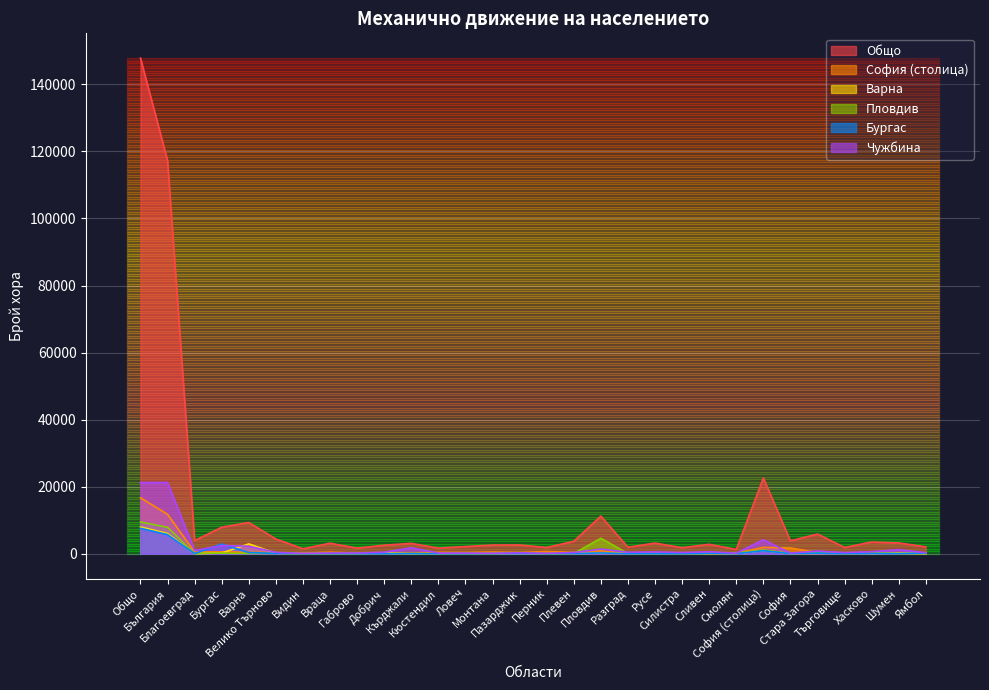

The value of София (столица) at Благоевград is 514. True or false?

True